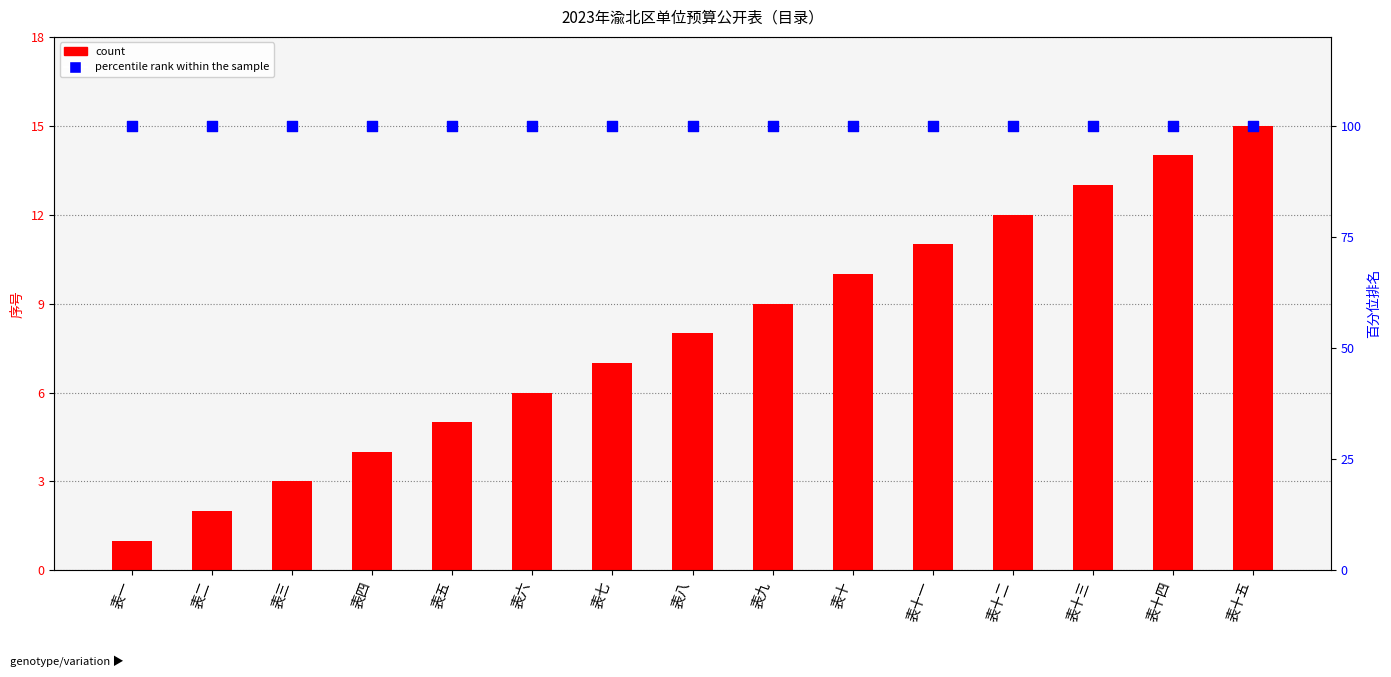

At which category is the sum across all series the highest?

表十五